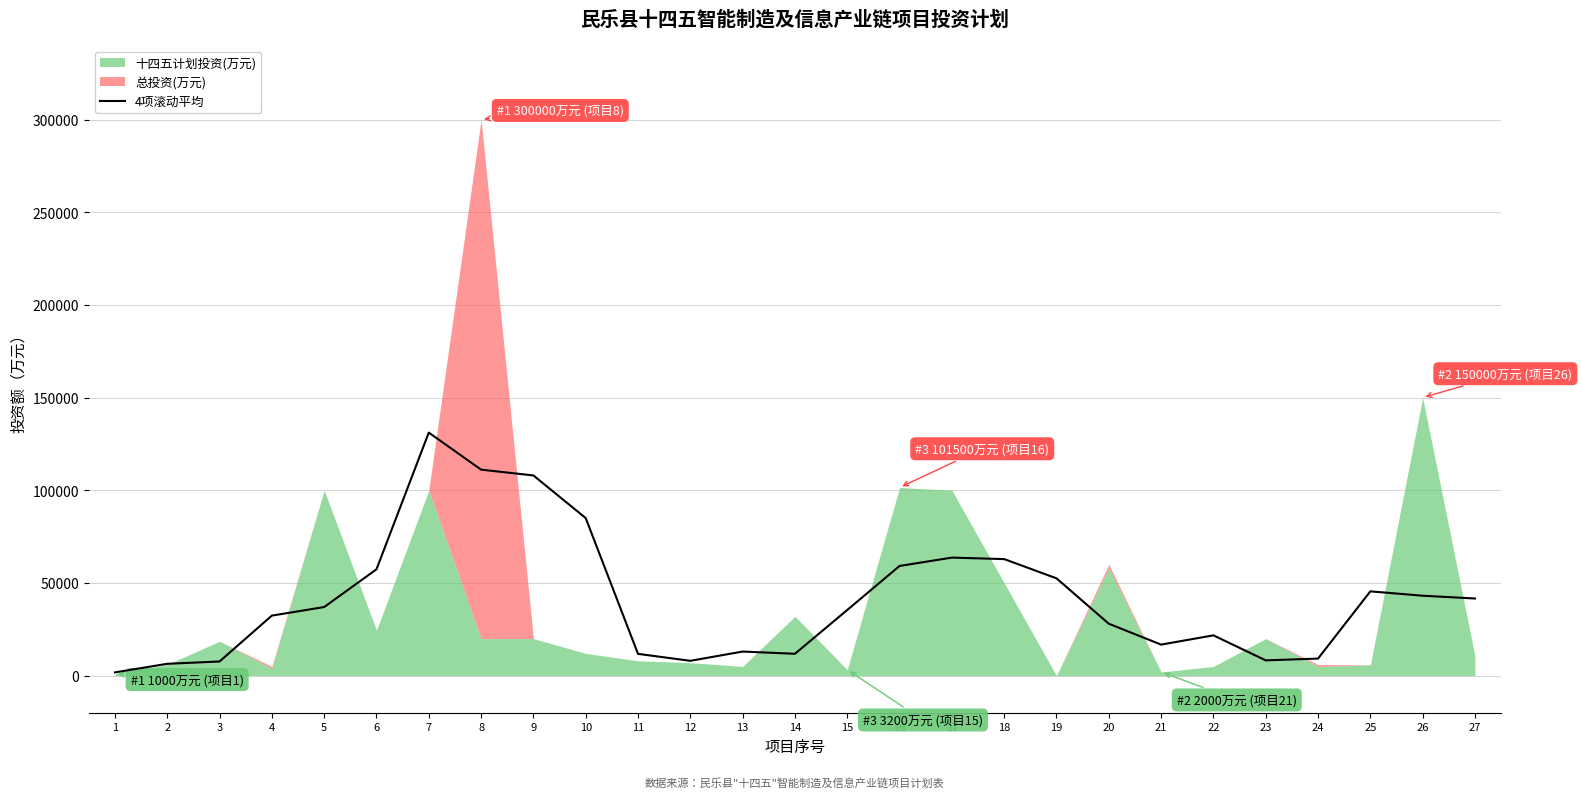

The value of 4项滚动平均 at 4 is 32387.5. True or false?

True